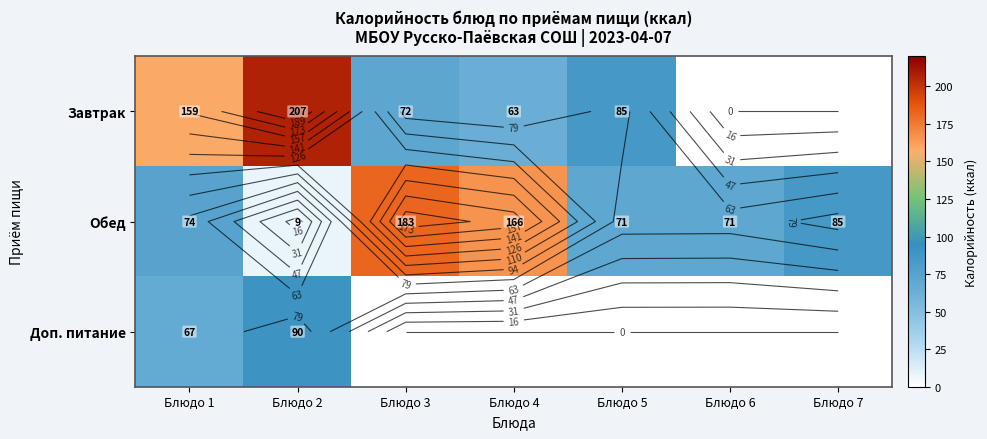

Which category has the highest value in the Доп. питание series?

Блюдо 2